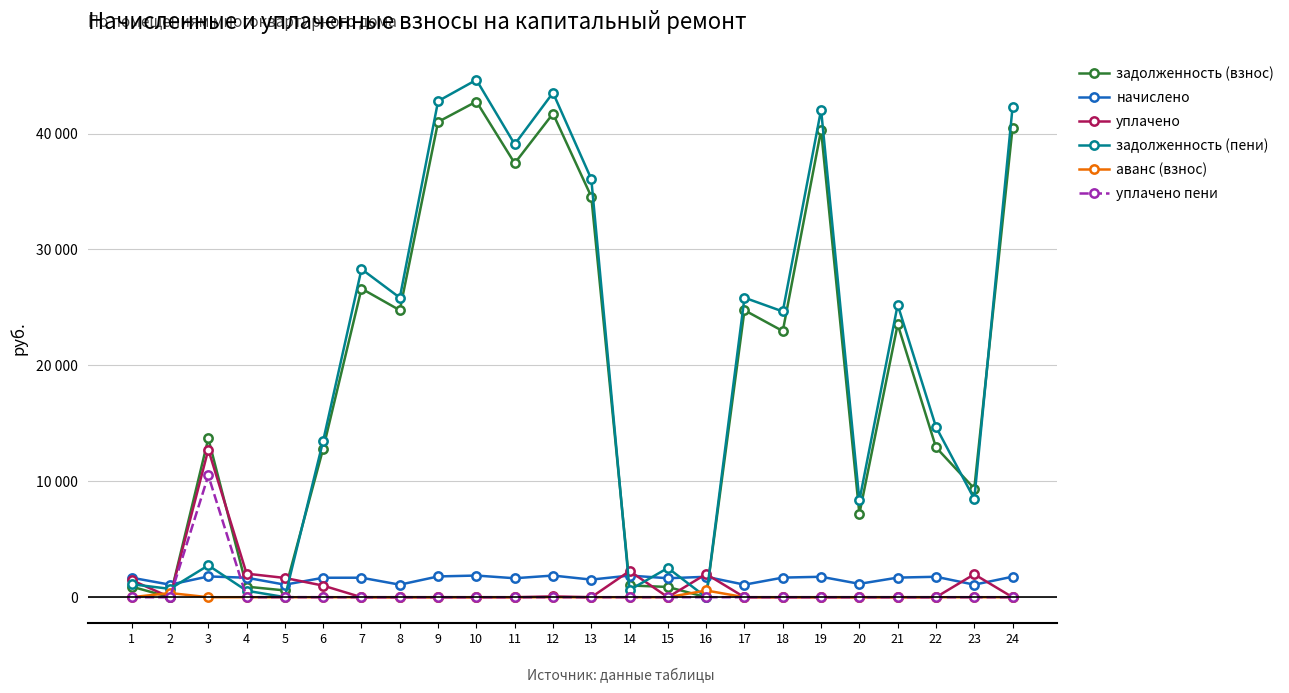

What is the sum of the начислено values at 16 and 10?

3633.6